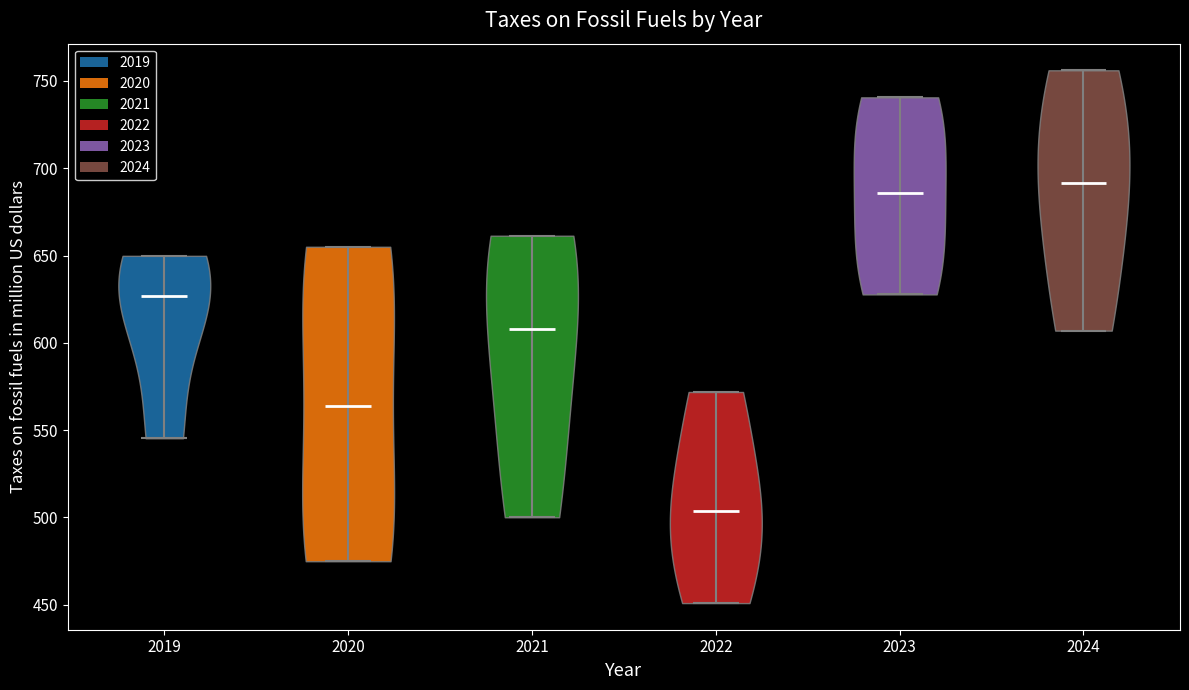

Reading left to right, read every violin against the y-axis: where its median line is, and the lowest and highest points it reaches. The values are not printed on the chart, so give them approximately, as read against the axis.

2019: median line 625, lowest point 545, highest point 650
2020: median line 565, lowest point 475, highest point 655
2021: median line 610, lowest point 500, highest point 660
2022: median line 505, lowest point 450, highest point 570
2023: median line 685, lowest point 630, highest point 740
2024: median line 690, lowest point 605, highest point 755